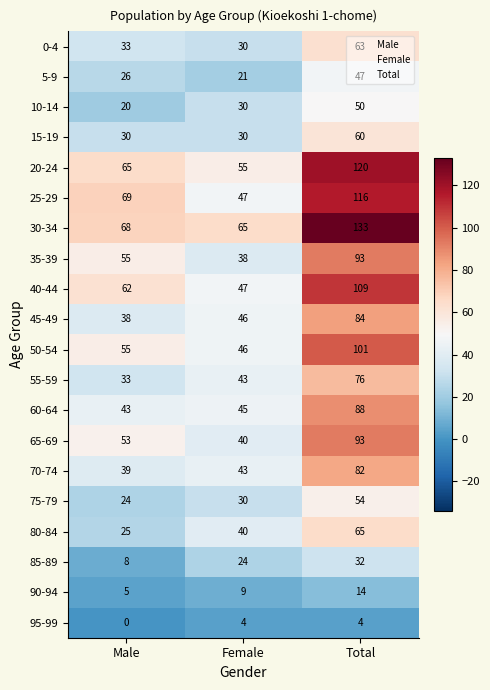

What is the difference between the 70-74 values at Total and Male?

43